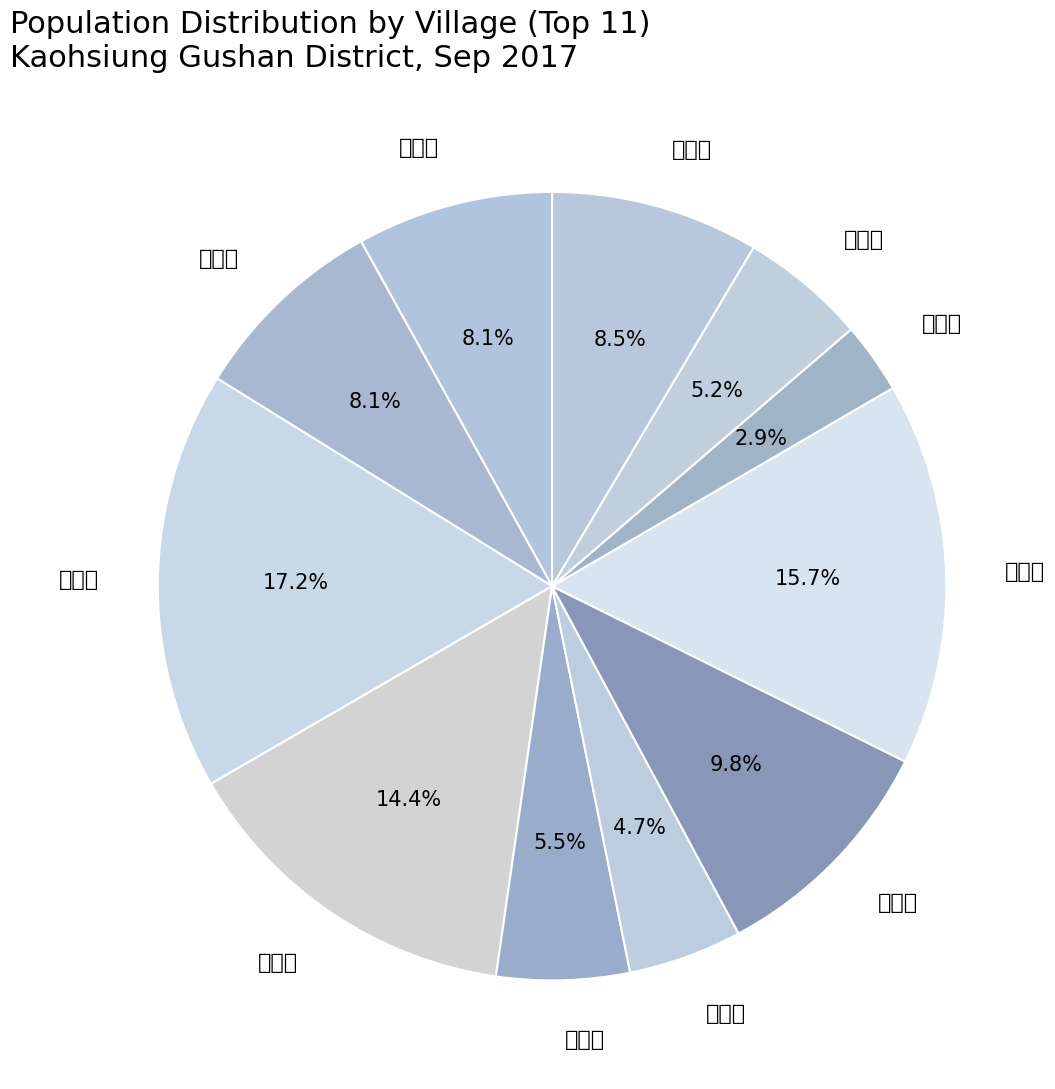

To the nearest percent, what percentage of the pie is 正德里?

9%